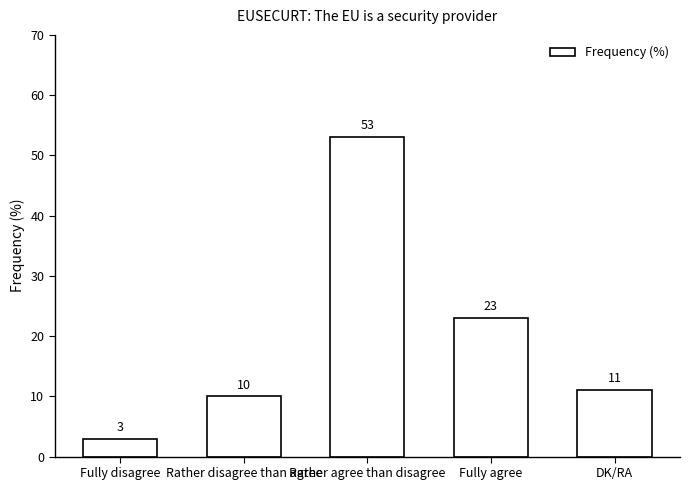

Does the chart contain any negative values?

No